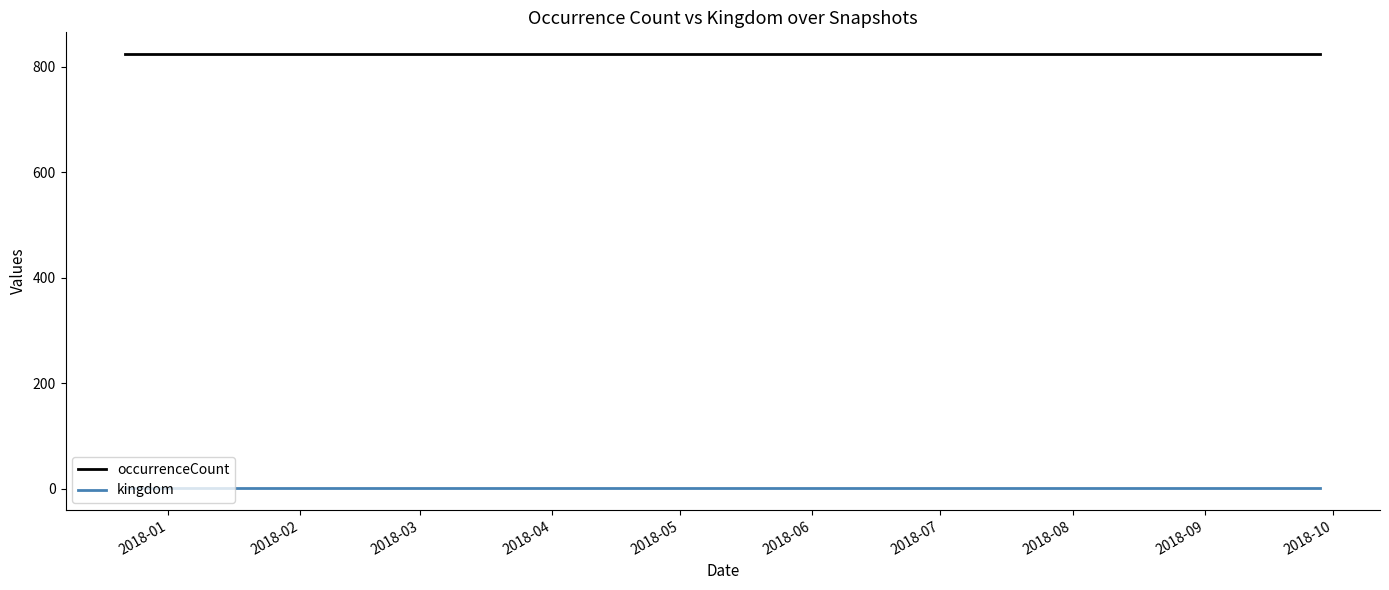

What is the lowest value of the occurrenceCount series?

824